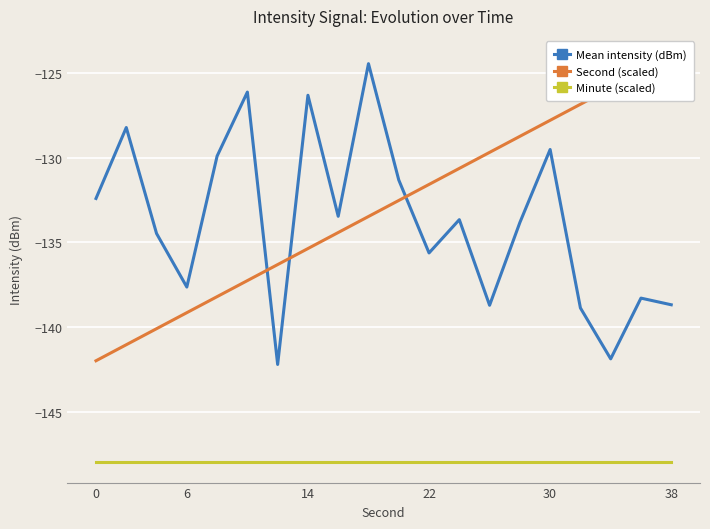

True or false: Minute (scaled) has a value of -148.0 at 14.

True